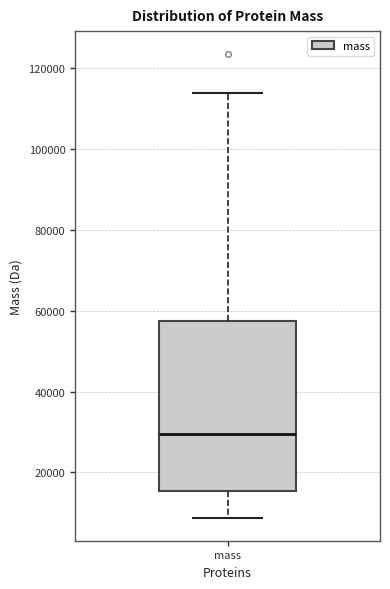

Where is the upper edge of the box for mass on the y-axis? The values are not printed on the chart, so give them approximately, as read against the axis.

58000